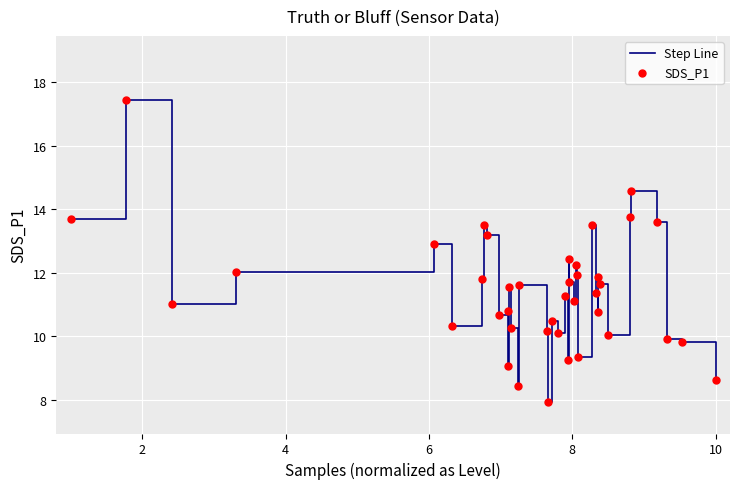

What is the minimum value shown in the chart?

8.0